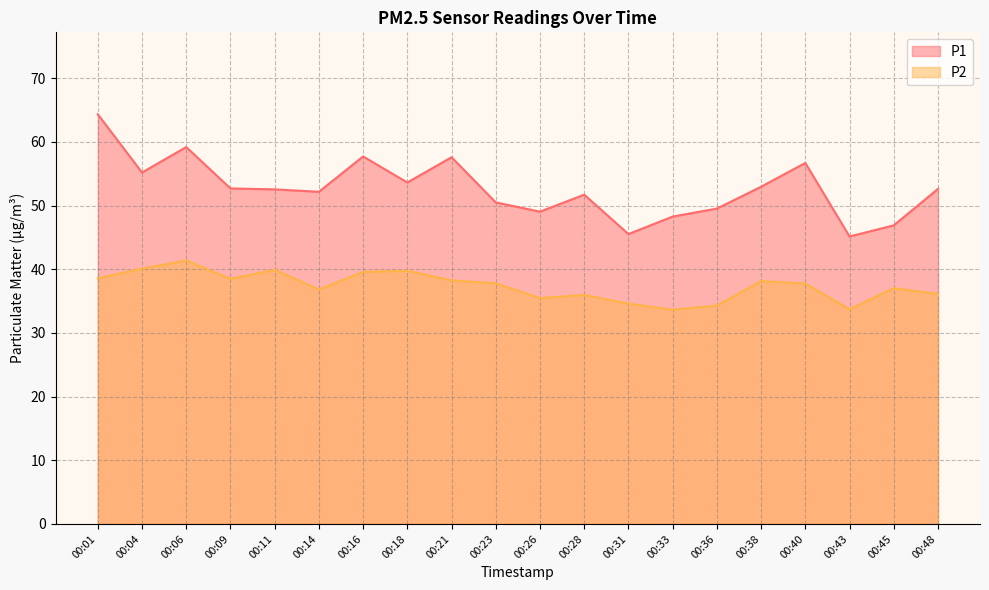

What are all the series names shown in the legend?

P1, P2